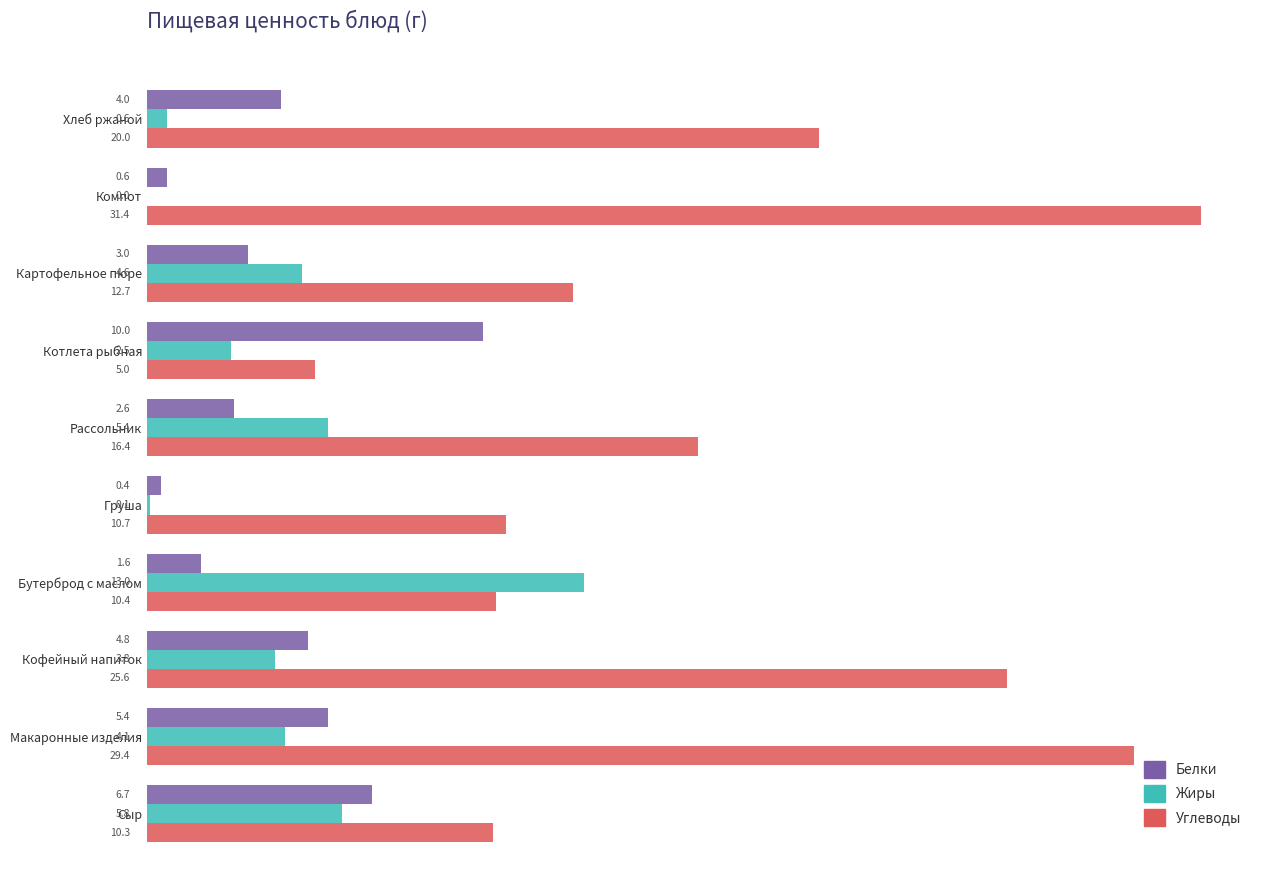

Is it true that Белки equals 10.0 at Котлета рыбная?

True